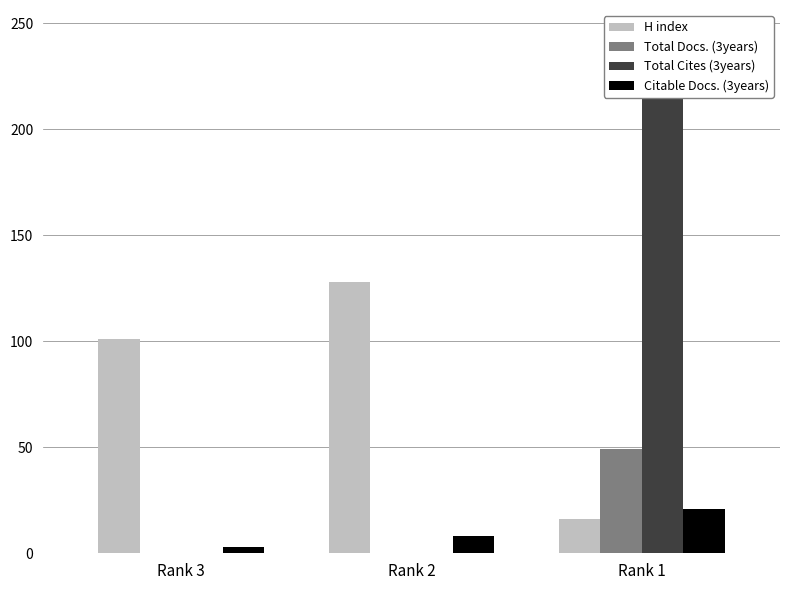

Which series has the largest total across all categories?

H index